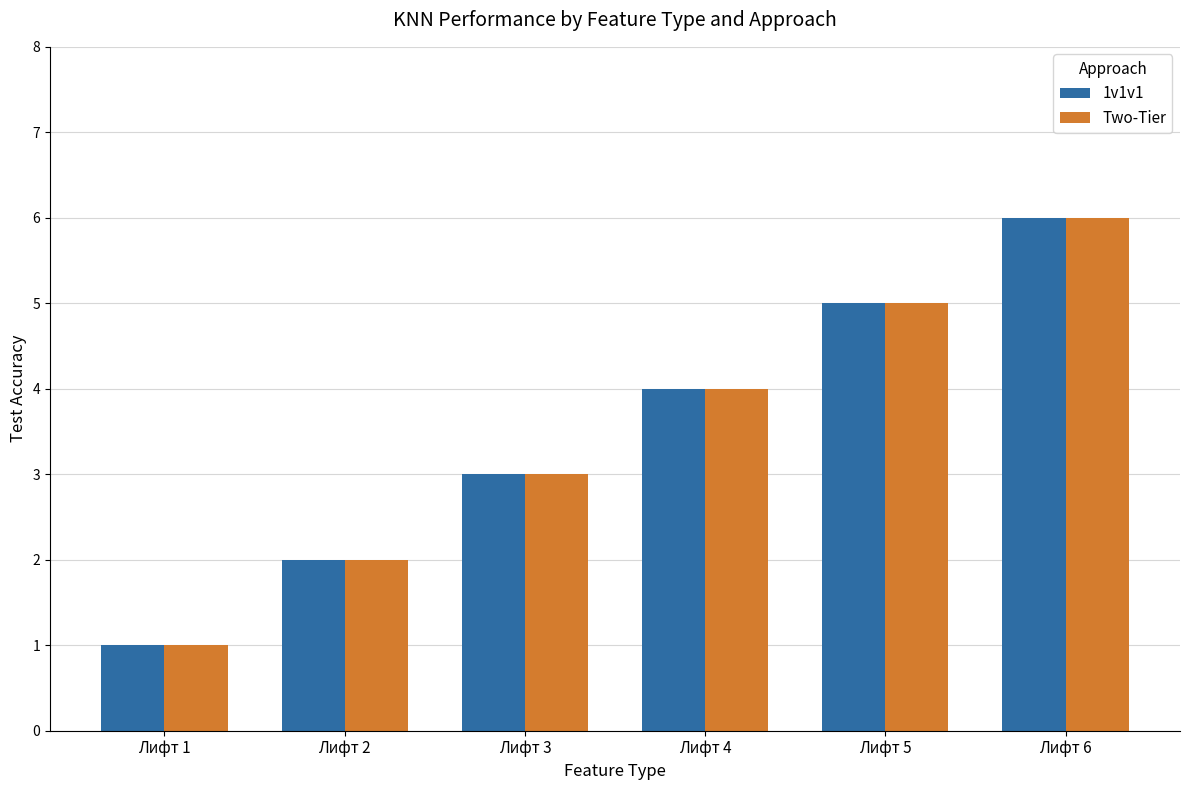

The 1v1v1 series shows 3 at Лифт 2. True or false?

False